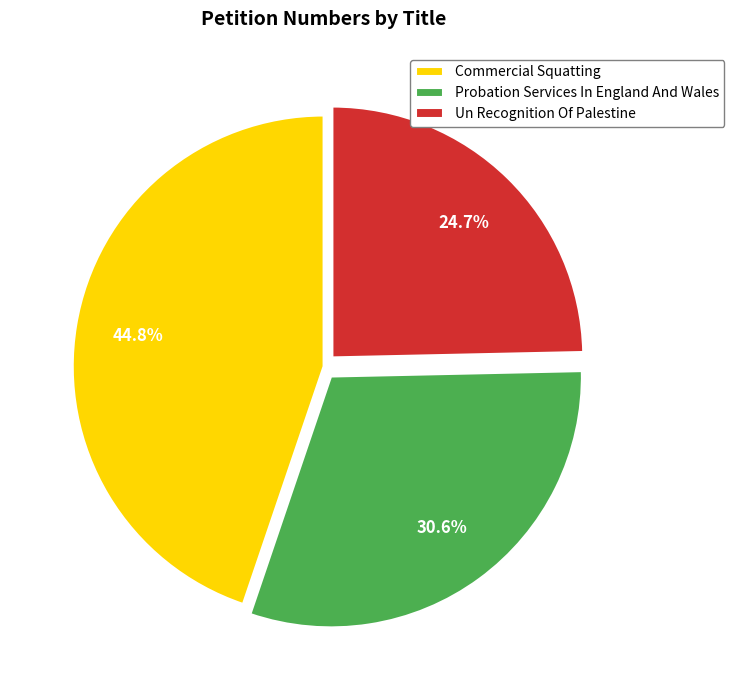

What is the largest slice in the pie chart?

Commercial Squatting